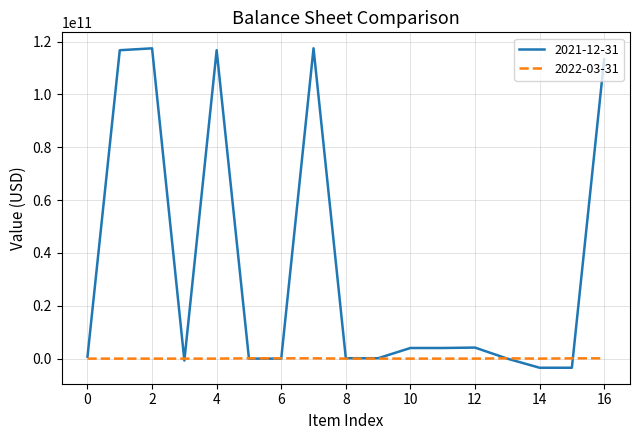

What is the lowest value of the 2021-12-31 series?

-3453173000